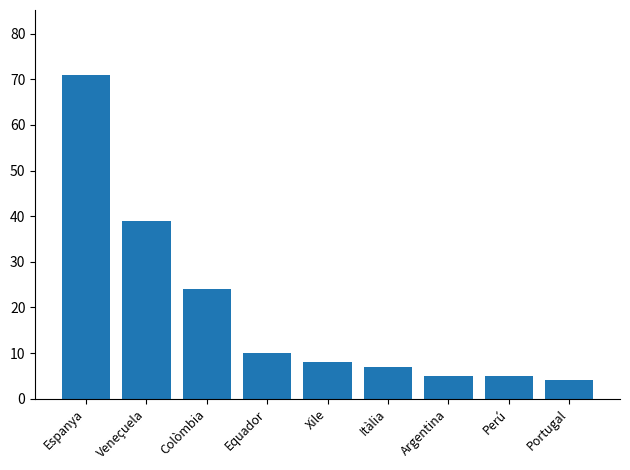

What is the difference between the maximum and minimum values?

67